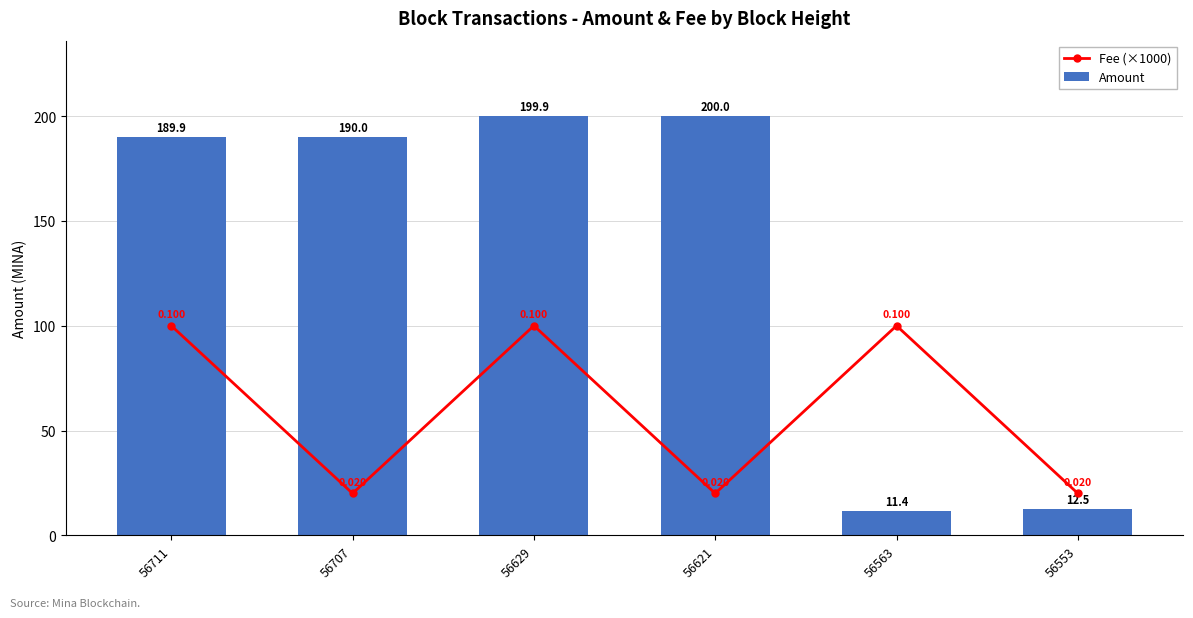

At which label is Fee (×1000) closest to 60?

56711